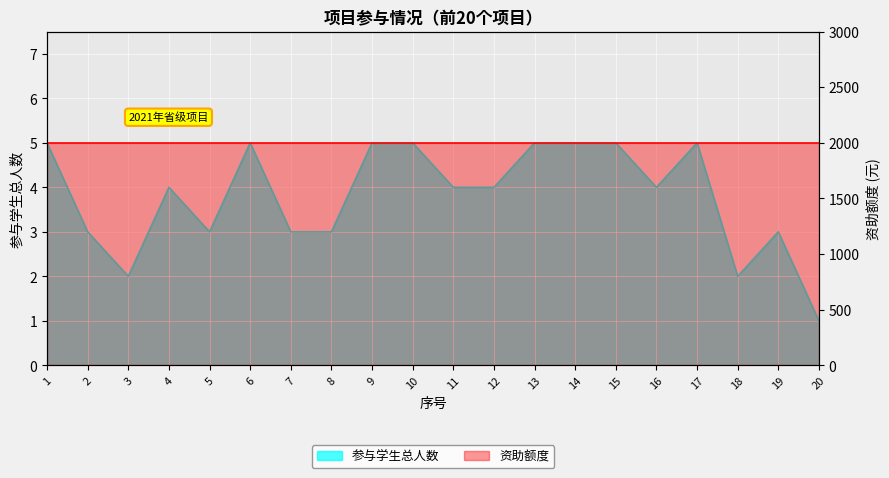

What is the average value?

4